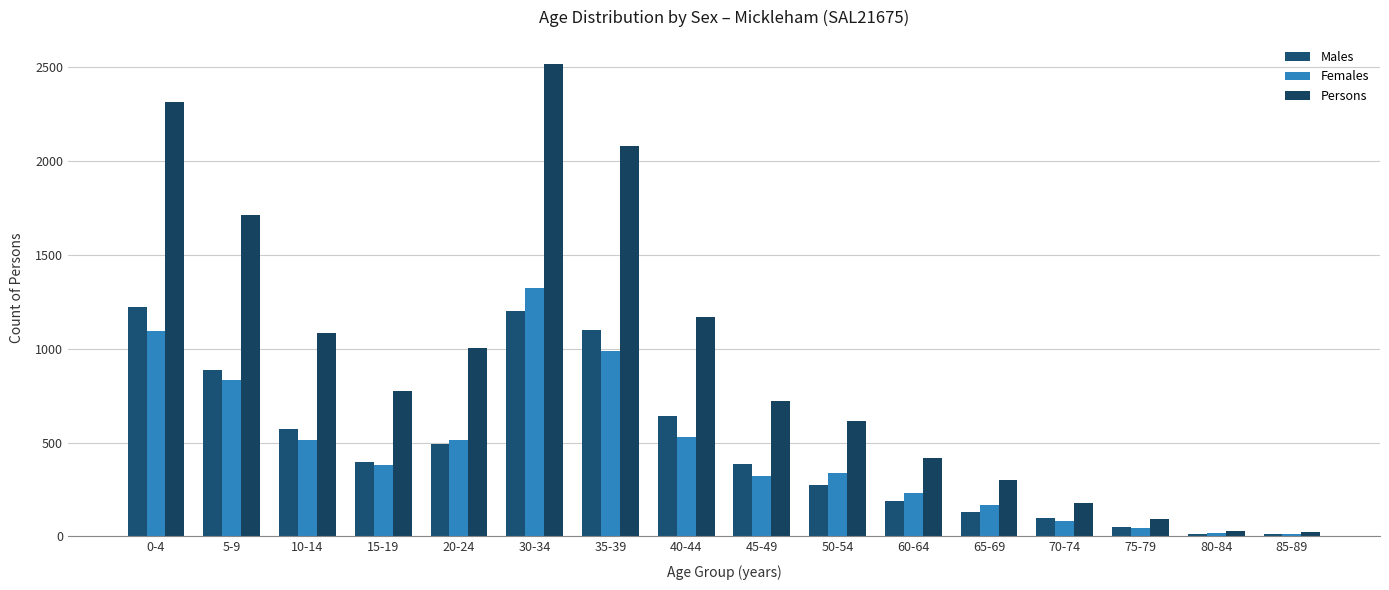

How many values in the Males series are below 394?

8